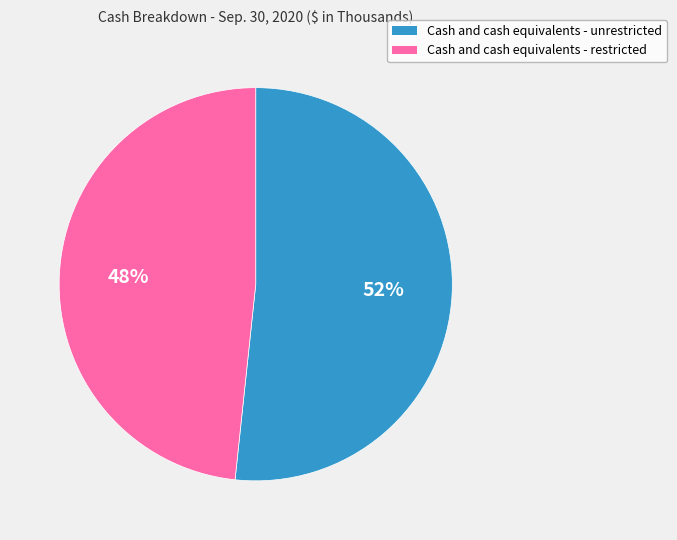

What is the largest slice in the pie chart?

Cash and cash equivalents - unrestricted